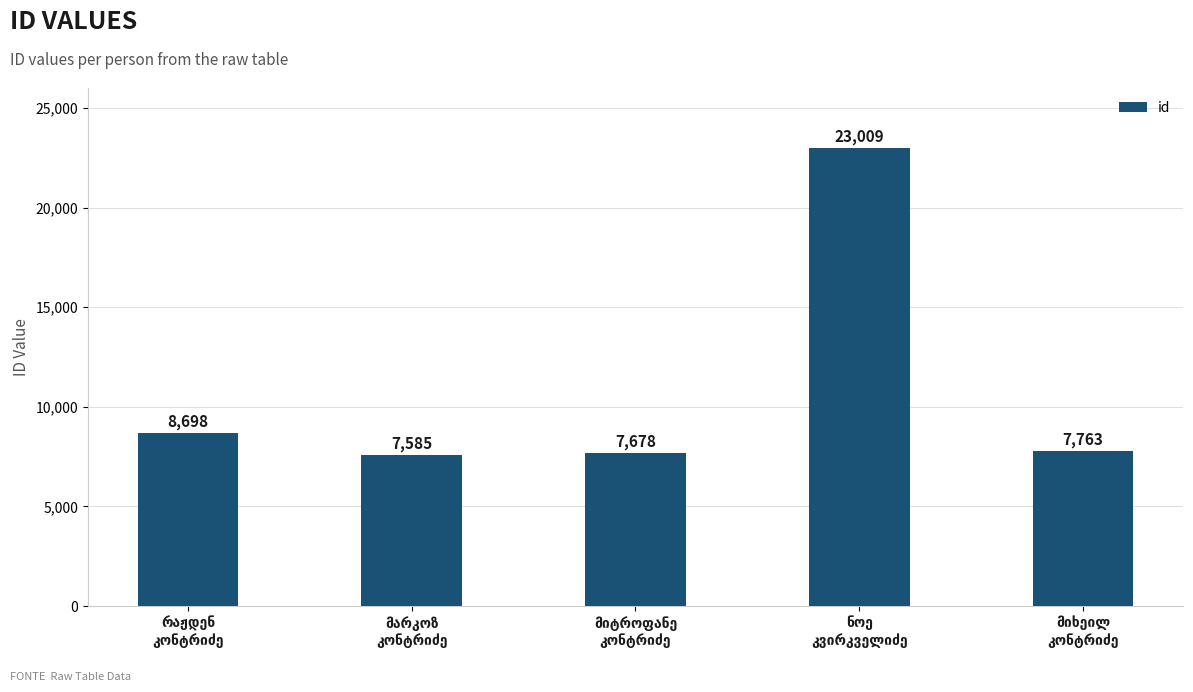

What is the smallest value displayed?

7585